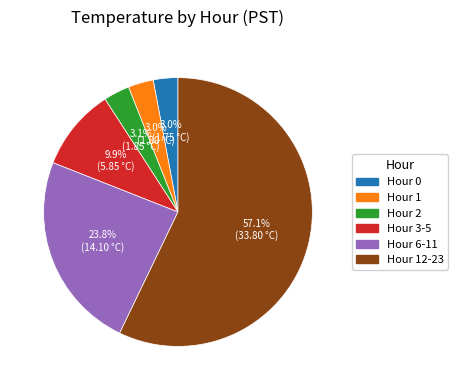

Is there a majority slice in this chart?

Yes